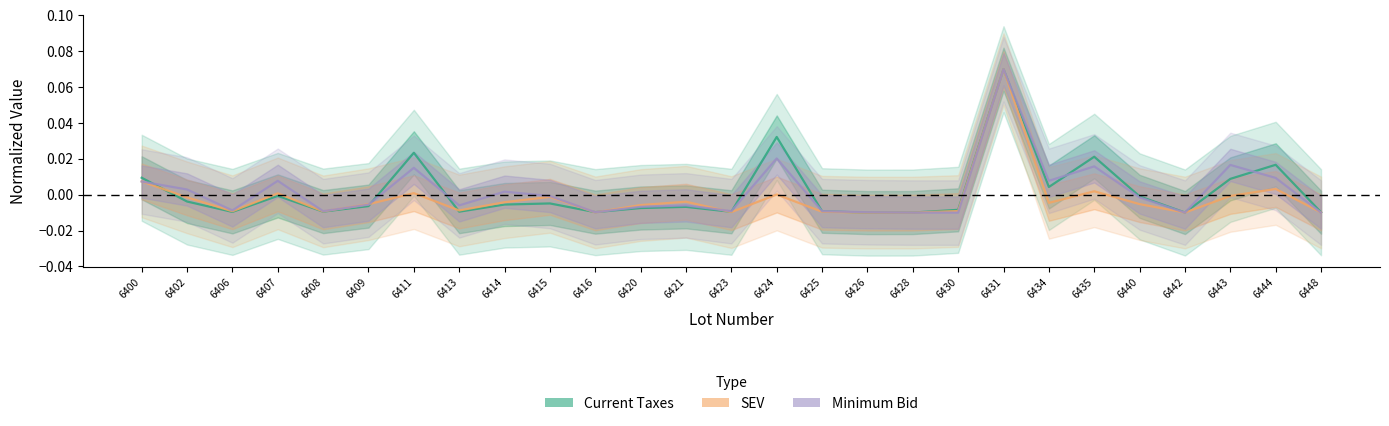

At how many categories does at least one series exceed 0?

11